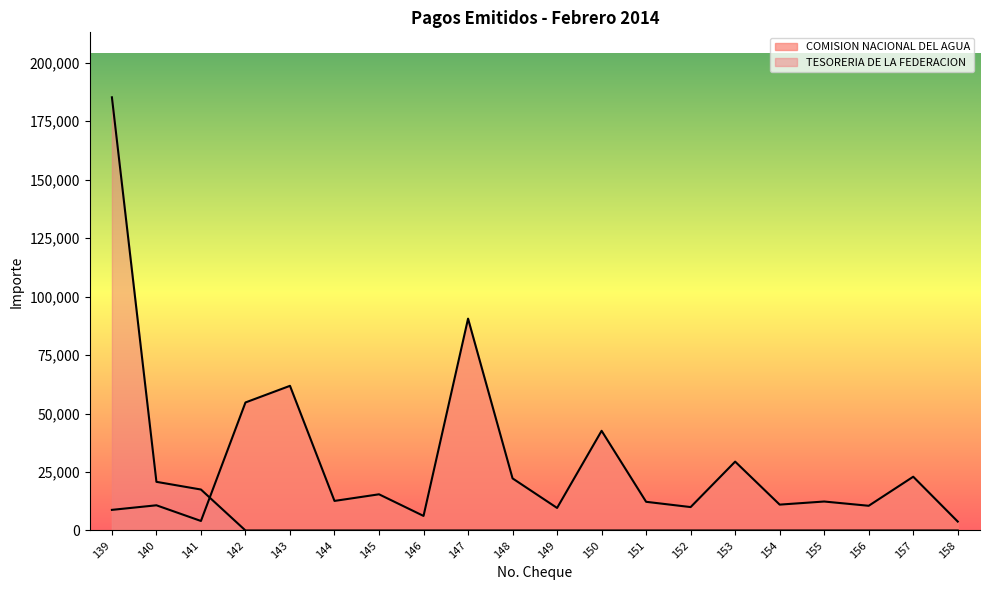

True or false: TESORERIA DE LA FEDERACION and COMISION NACIONAL DEL AGUA intersect in this chart.

True